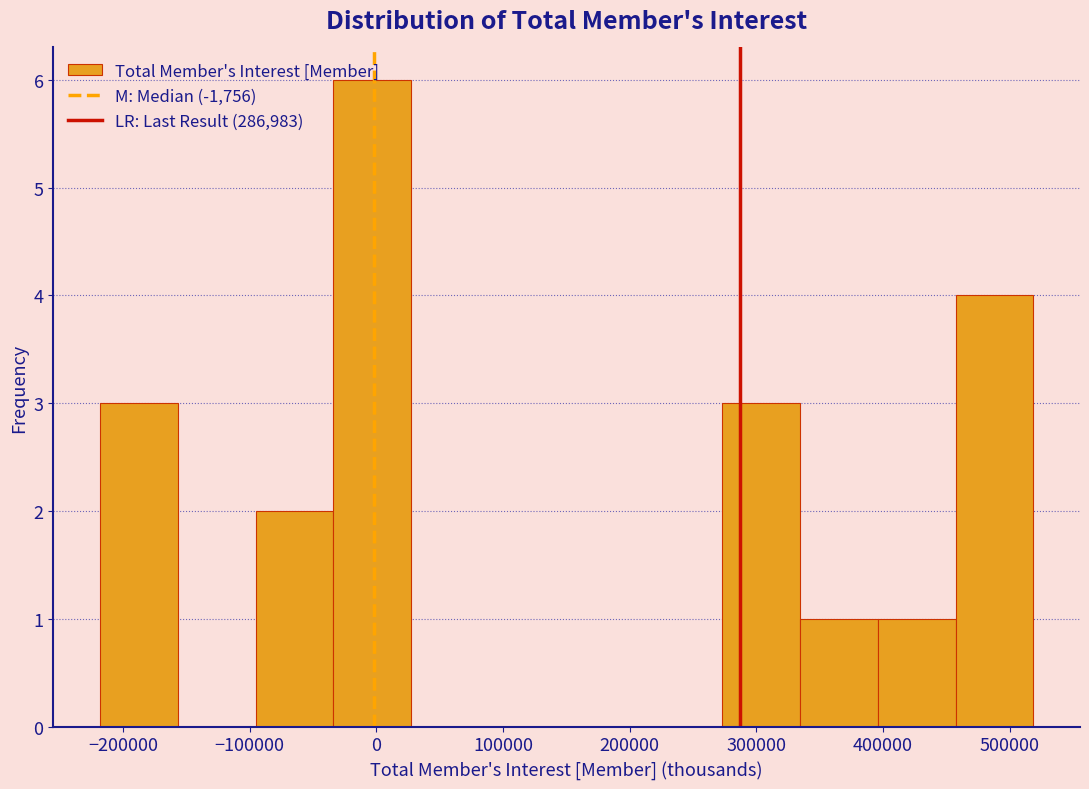

Reading left to right, list every bar in this chart as the range it spans on the x-axis followed by its height. Neither the bar edges nor the heights are printed on the chart, so give them approximately, as read against the axes.

-220000 to -160000: 3
-160000 to -100000: 0
-100000 to -30000: 2
-30000 to 30000: 6
30000 to 90000: 0
90000 to 150000: 0
150000 to 210000: 0
210000 to 270000: 0
270000 to 330000: 3
330000 to 400000: 1
400000 to 460000: 1
460000 to 520000: 4